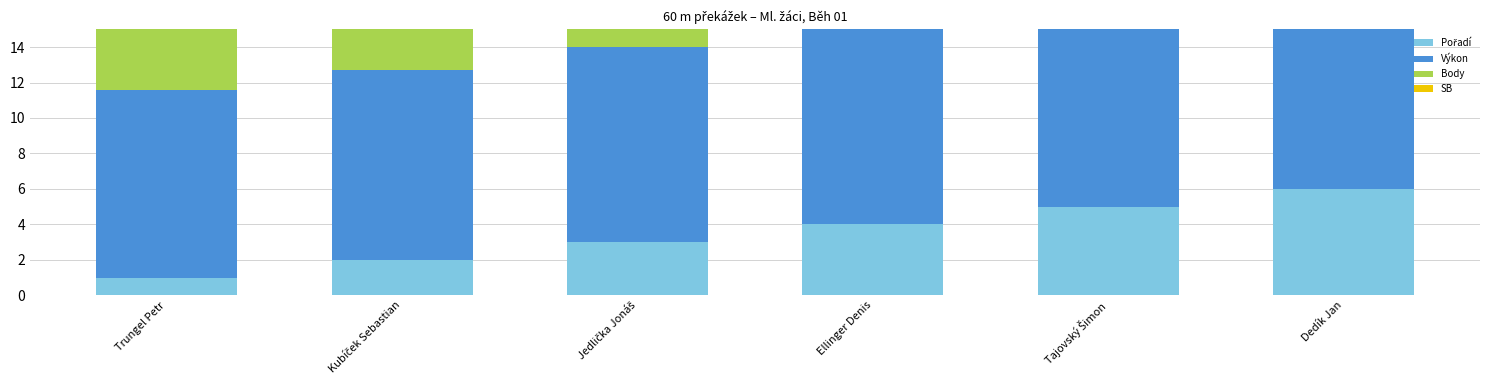

What position from the left is Dedík Jan?

6